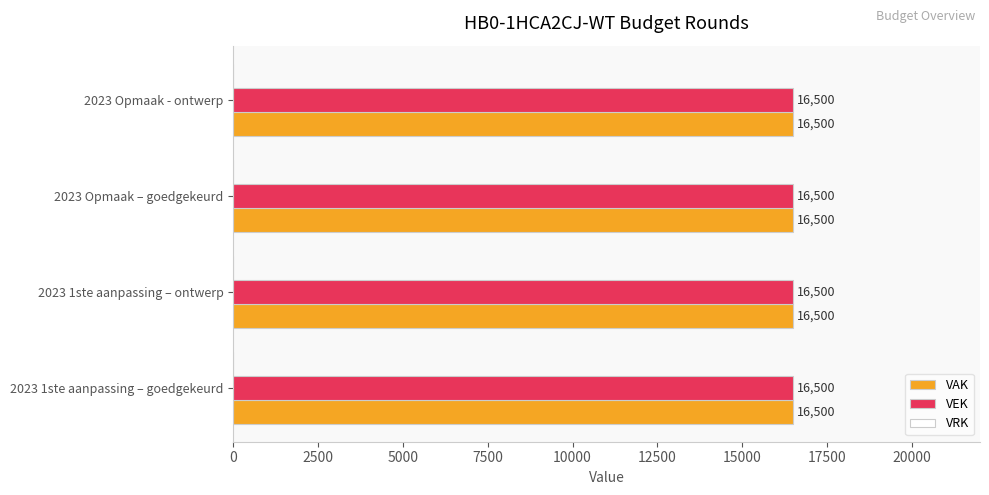

Which series has the widest spread of values?

VAK